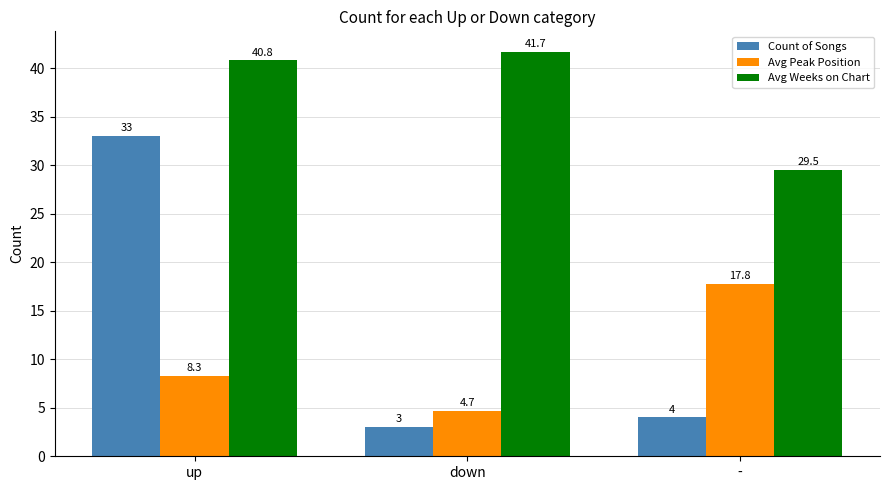

How many data points in Avg Peak Position are above 8?

2